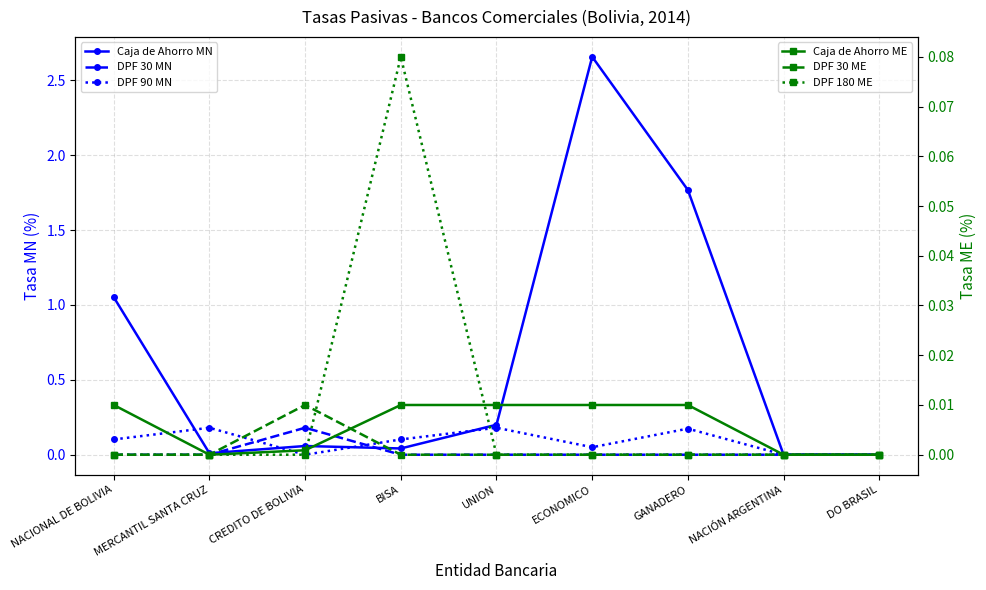

At which label is Caja de Ahorro MN closest to 1?

NACIONAL DE BOLIVIA